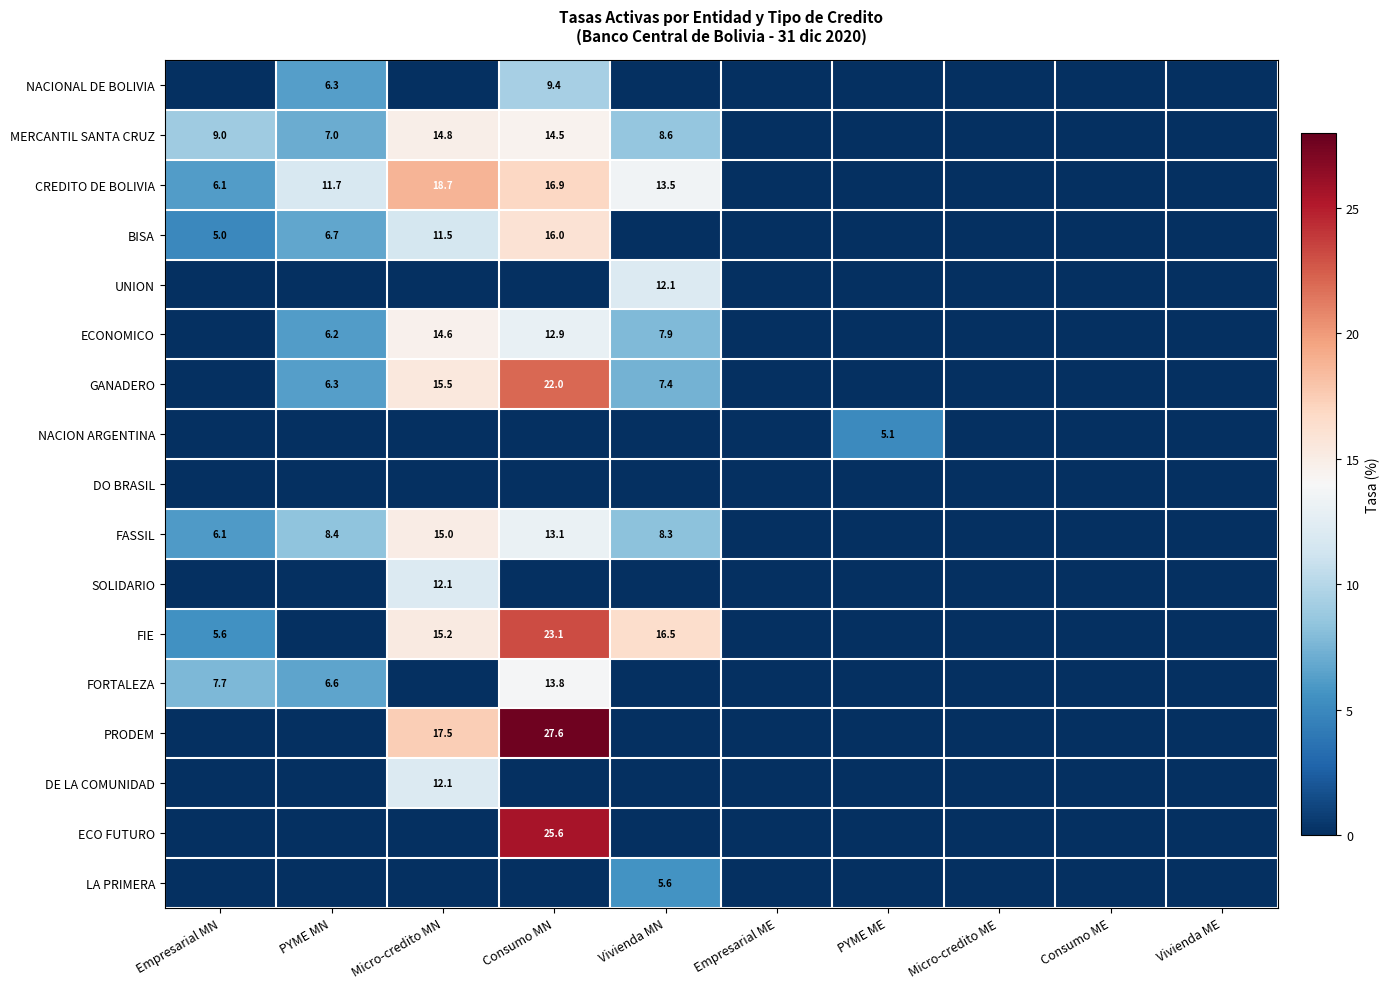

True or false: MERCANTIL SANTA CRUZ has a value of 14.8 at Micro-credito MN.

True